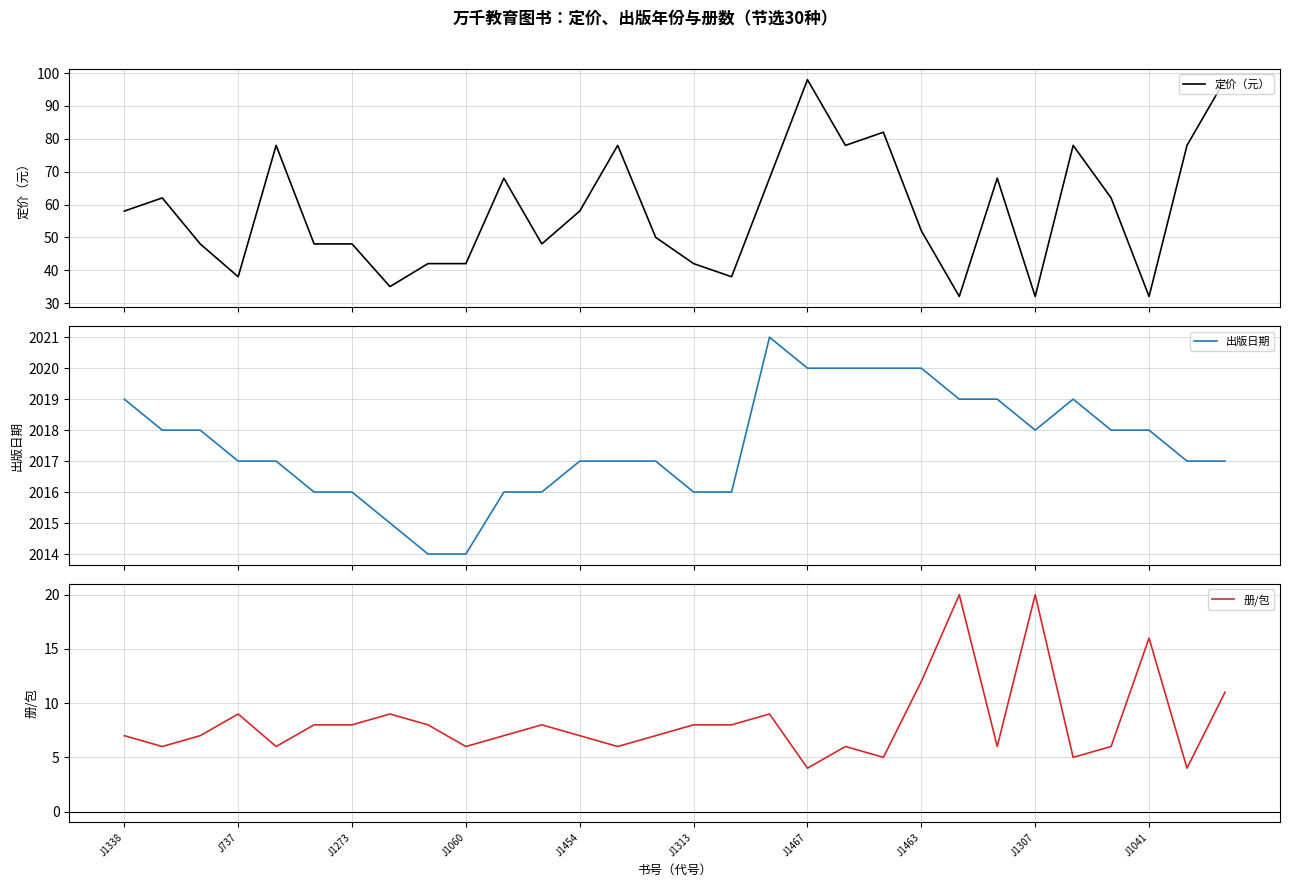

At which label does 出版日期 first exceed 2017?

J1338